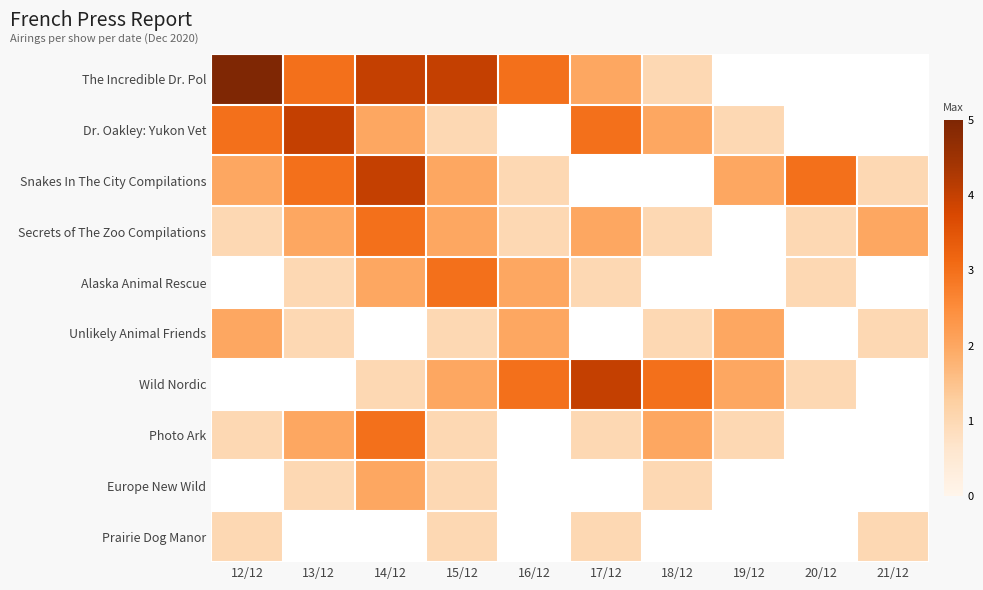

How many values in the Alaska Animal Rescue series exceed 2?

1